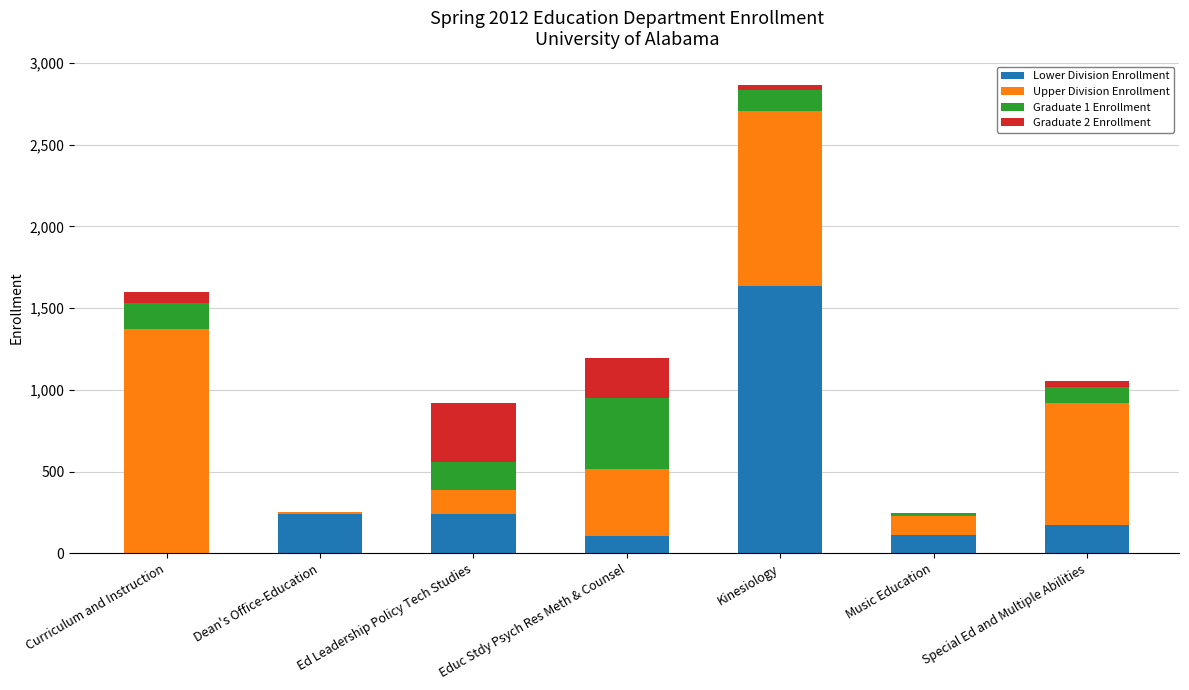

At which label is Lower Division Enrollment closest to 818?

Dean's Office-Education